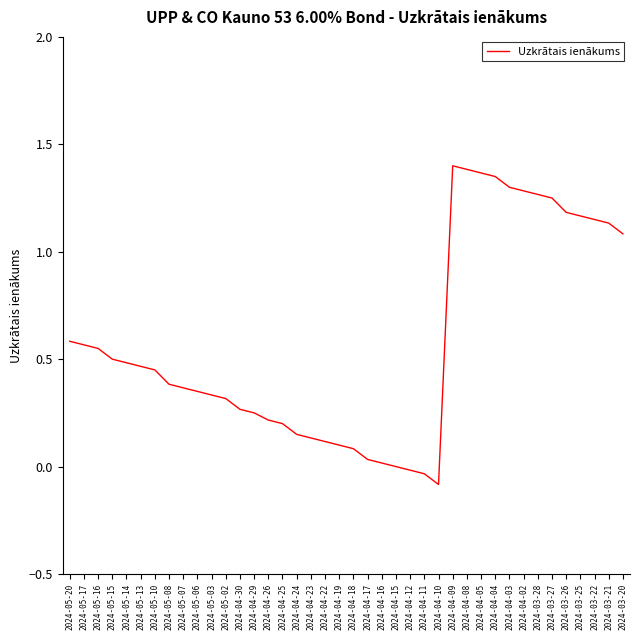

True or false: the data shows 0.5 at 2024-05-15.

True